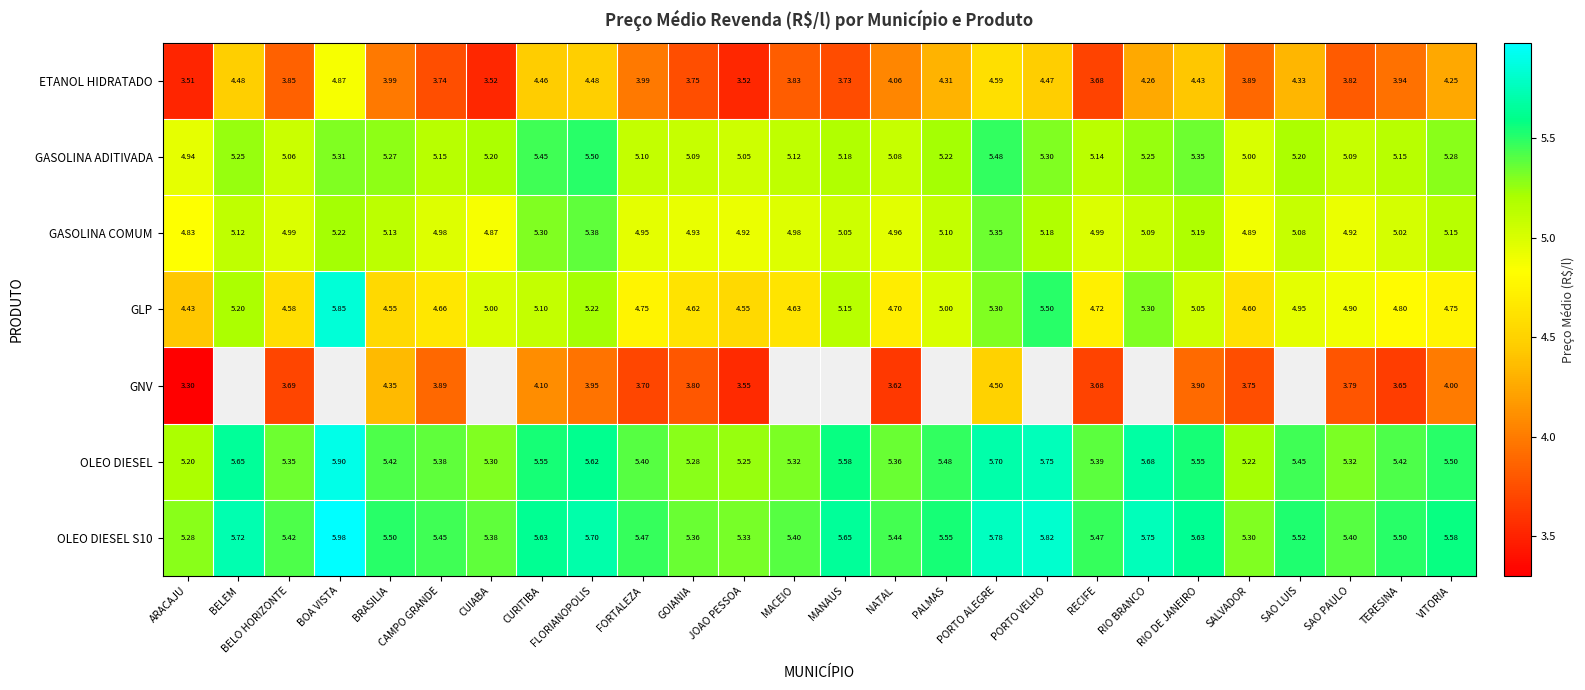

Where is GASOLINA ADITIVADA nearest to the value 5?

SALVADOR